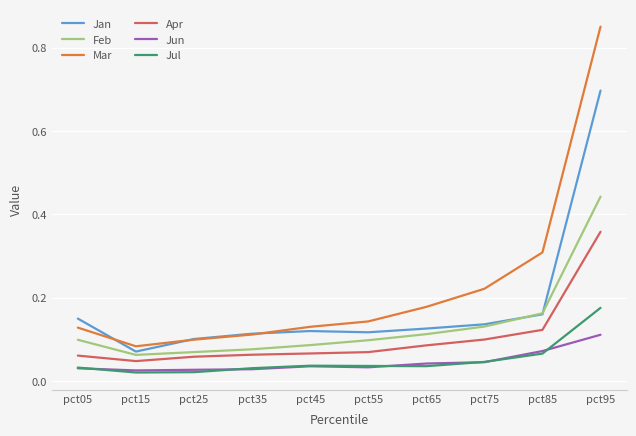

In Apr, how many points are lower than both neighbors (excluding endpoints)?

1